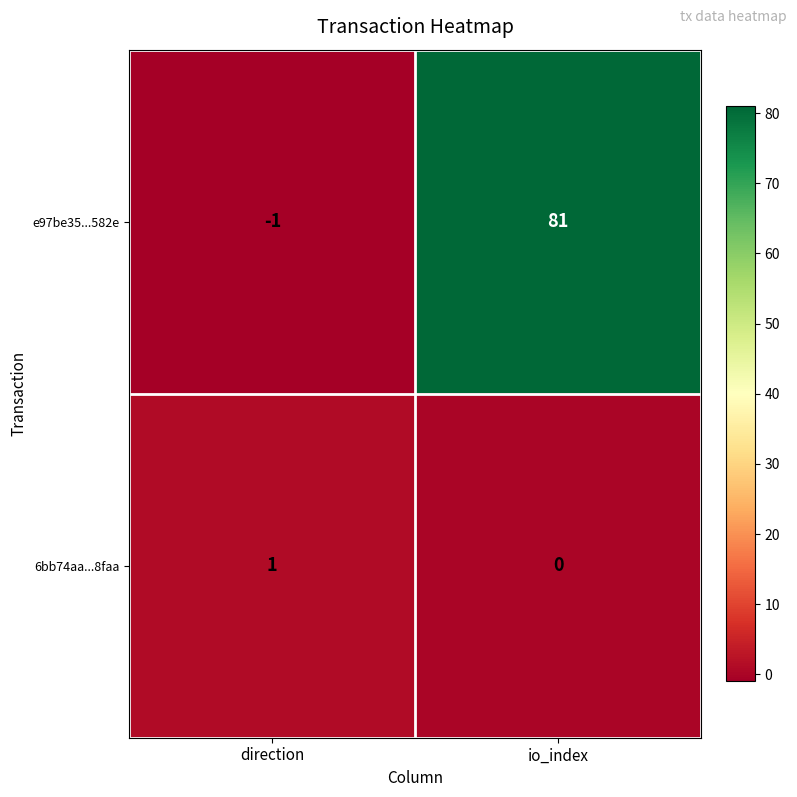

Rank the series by their average value, from highest to lowest.

e97be35...582e, 6bb74aa...8faa